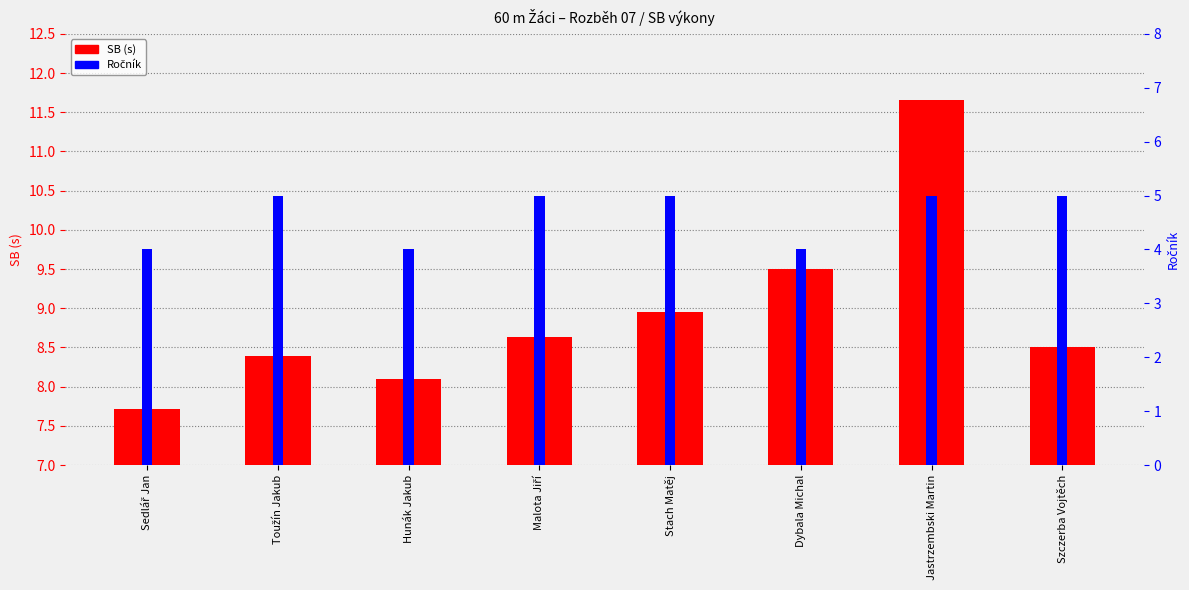

Where does the SB (s) series first go above 8?

Toužín Jakub